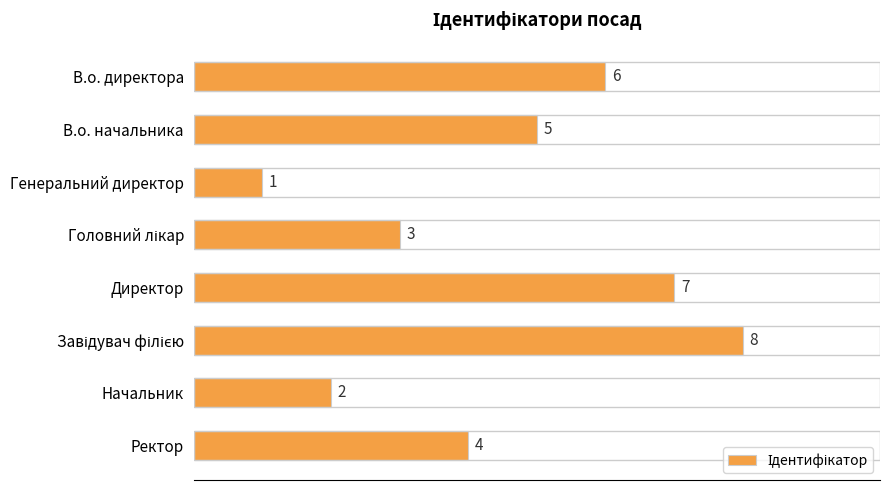

At which label is the value closest to 4?

Ректор